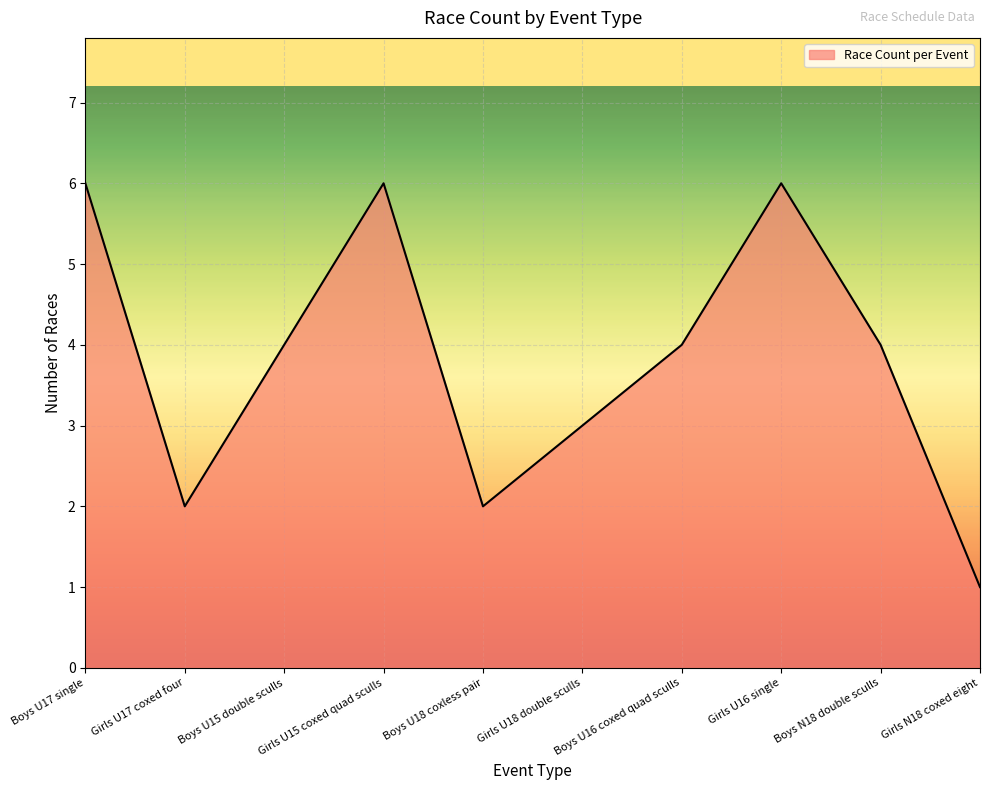

What is the maximum value shown in the chart?

6